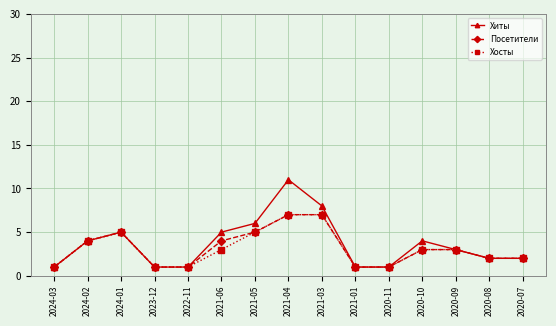

Count the number of data series in this chart.

3